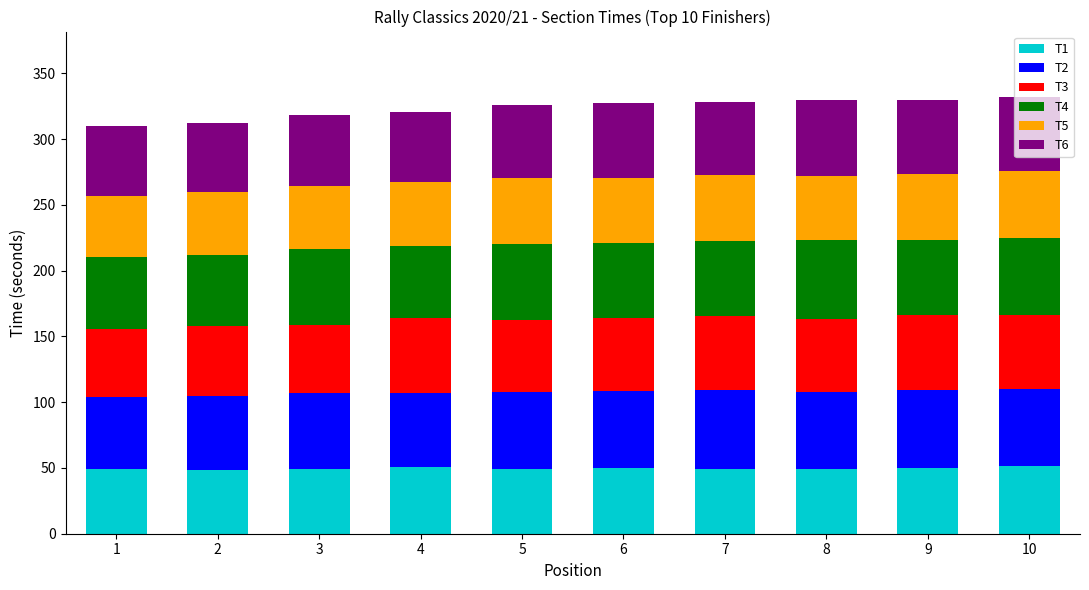

What is the minimum value for T1?

48.4